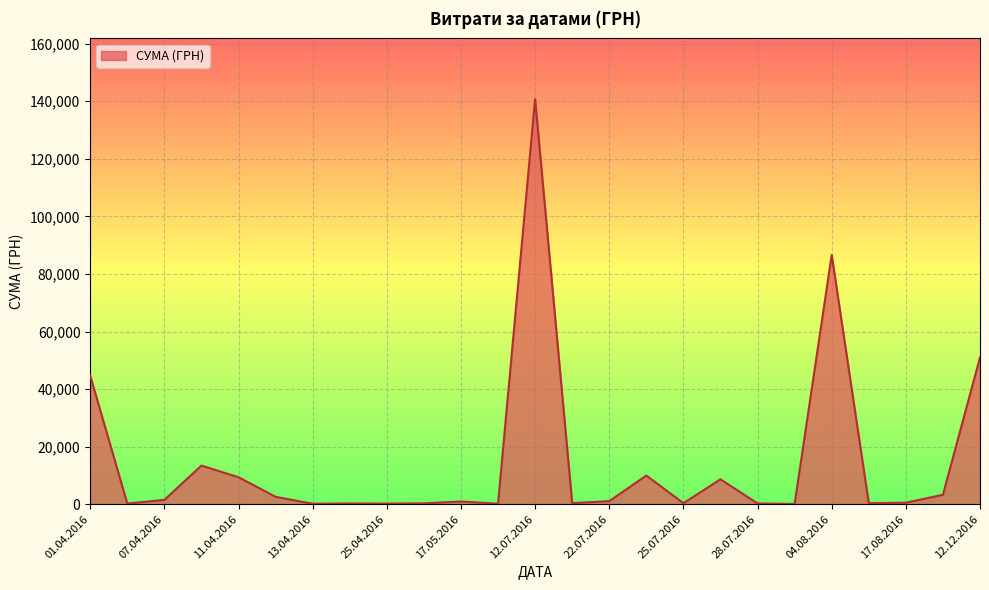

How many lines are shown in the chart?

1